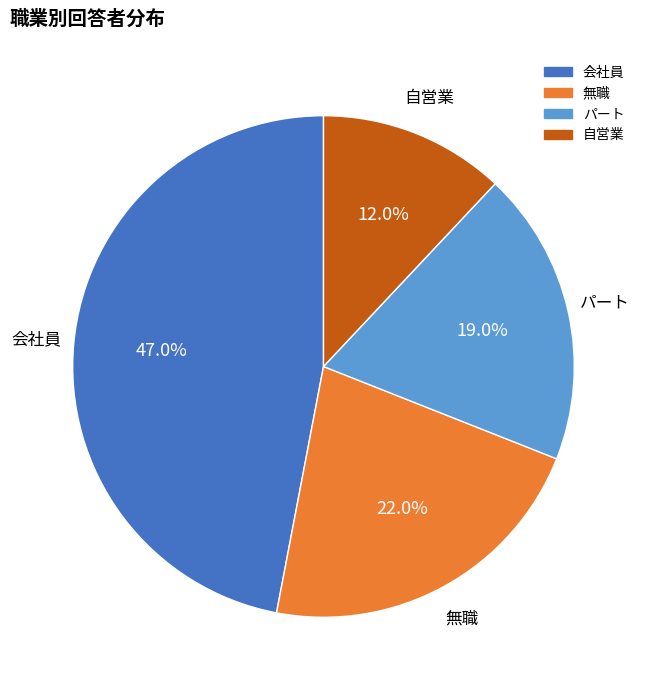

What is the smallest slice in the pie chart?

自営業